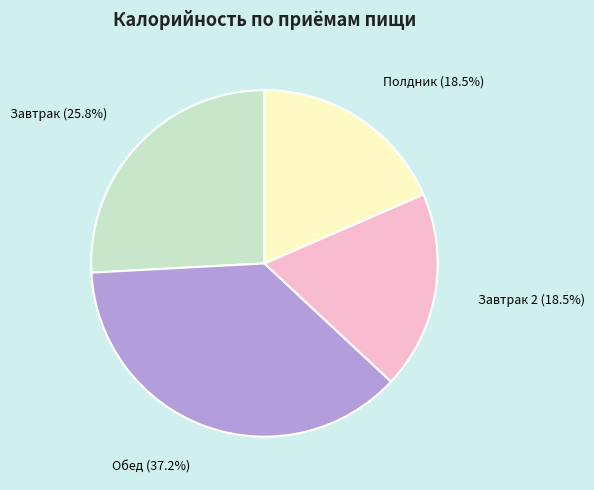

Is there a majority slice in this chart?

No